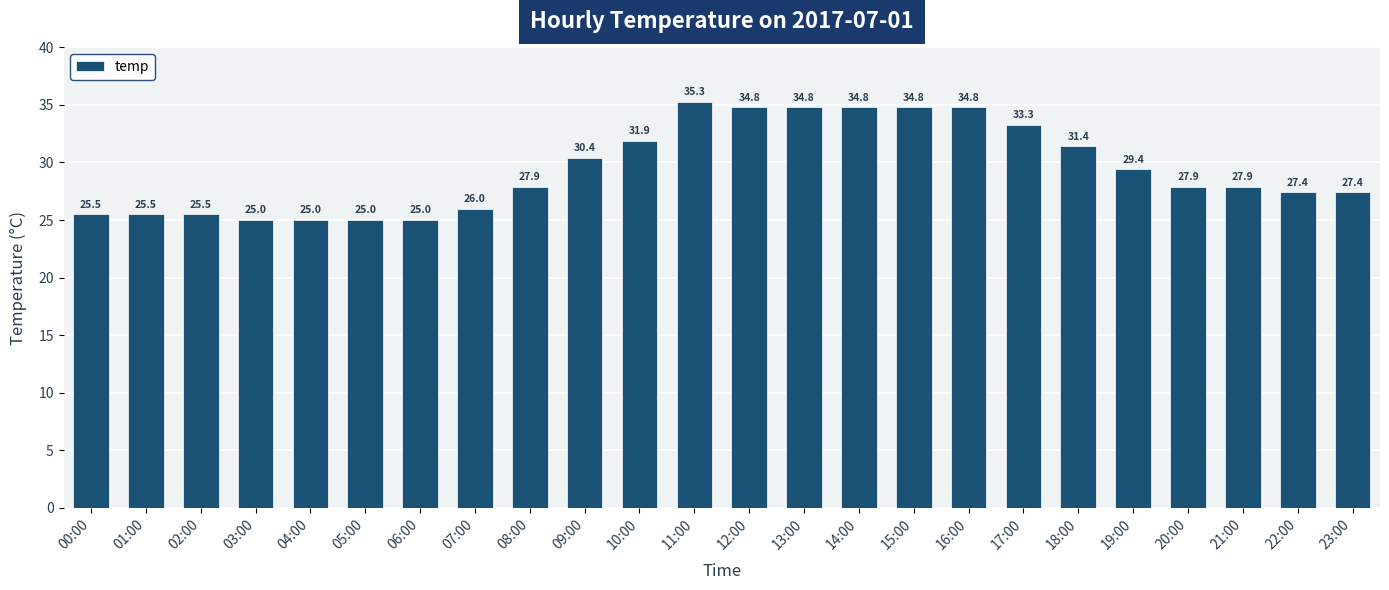

What is the minimum value shown in the chart?

25.0